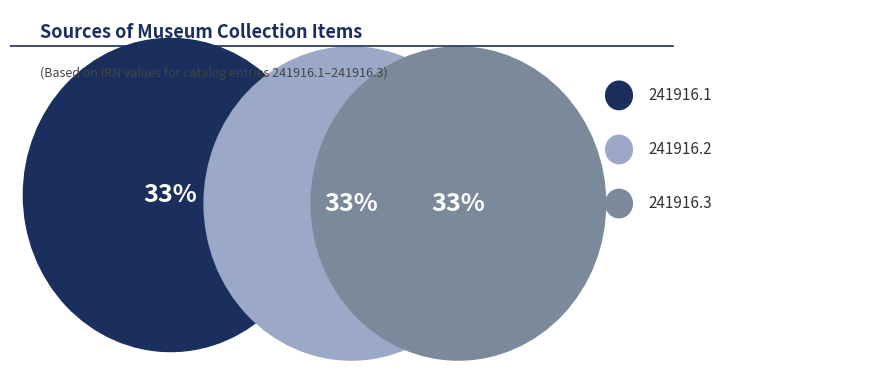

What percentage is the 241916.2 slice, to the nearest percent?

33%